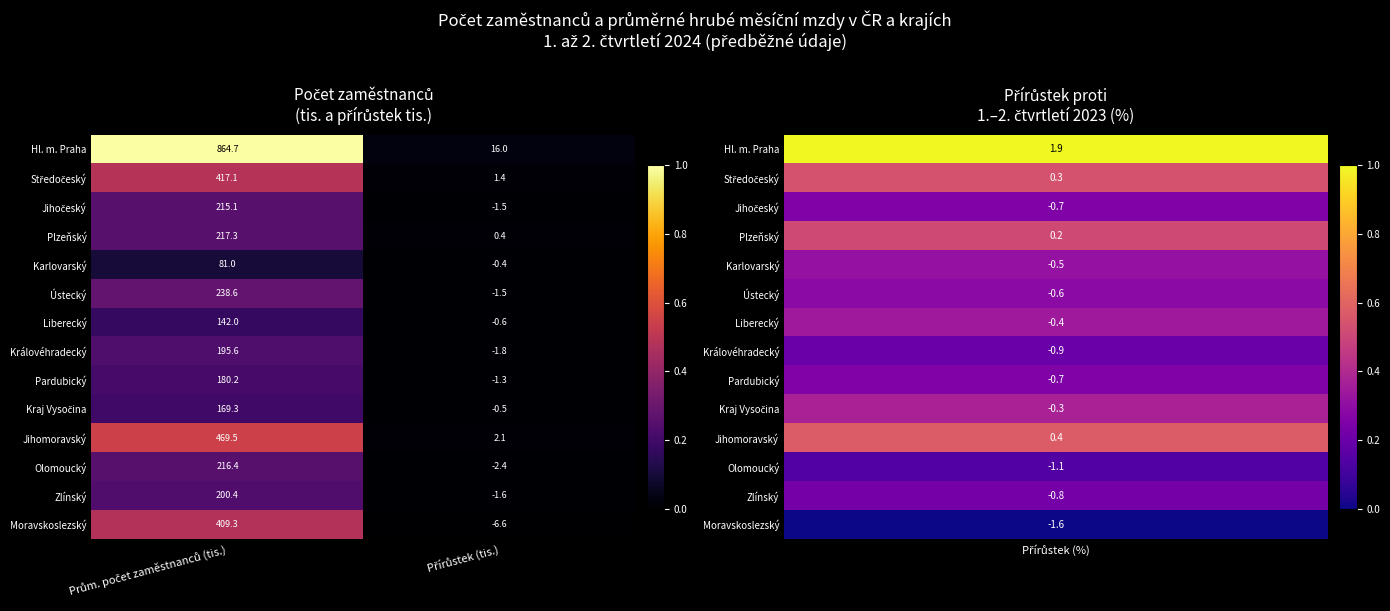

What is the lowest value of the Karlovarský series?

-0.4